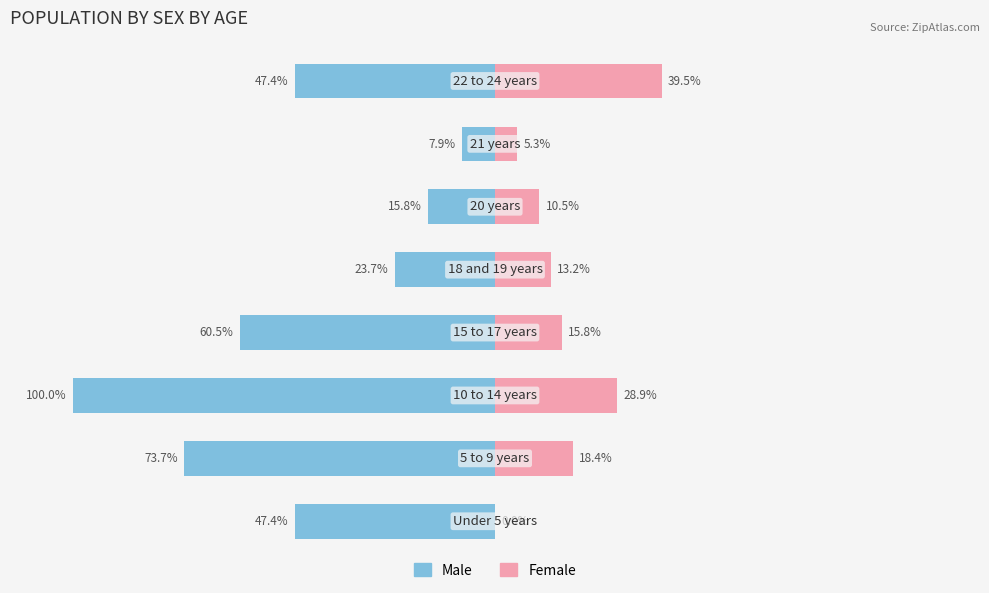

What is the lowest value of the Male series?

-100.0